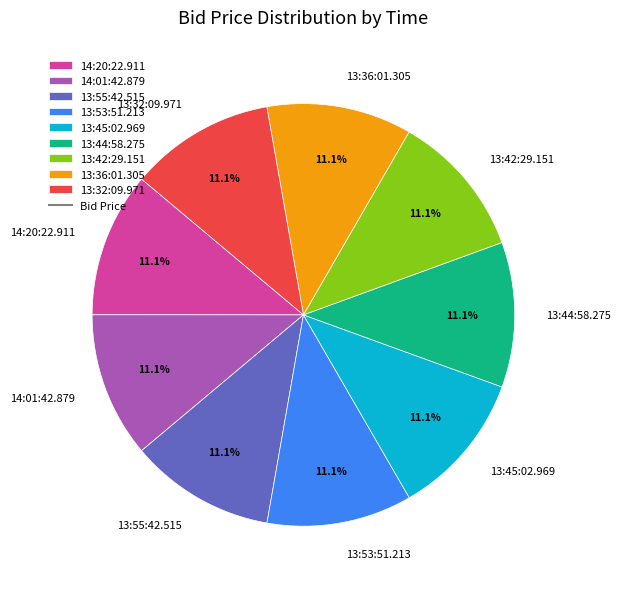

Is the sum of 13:45:02.969 and 13:42:29.151 greater than half?

No